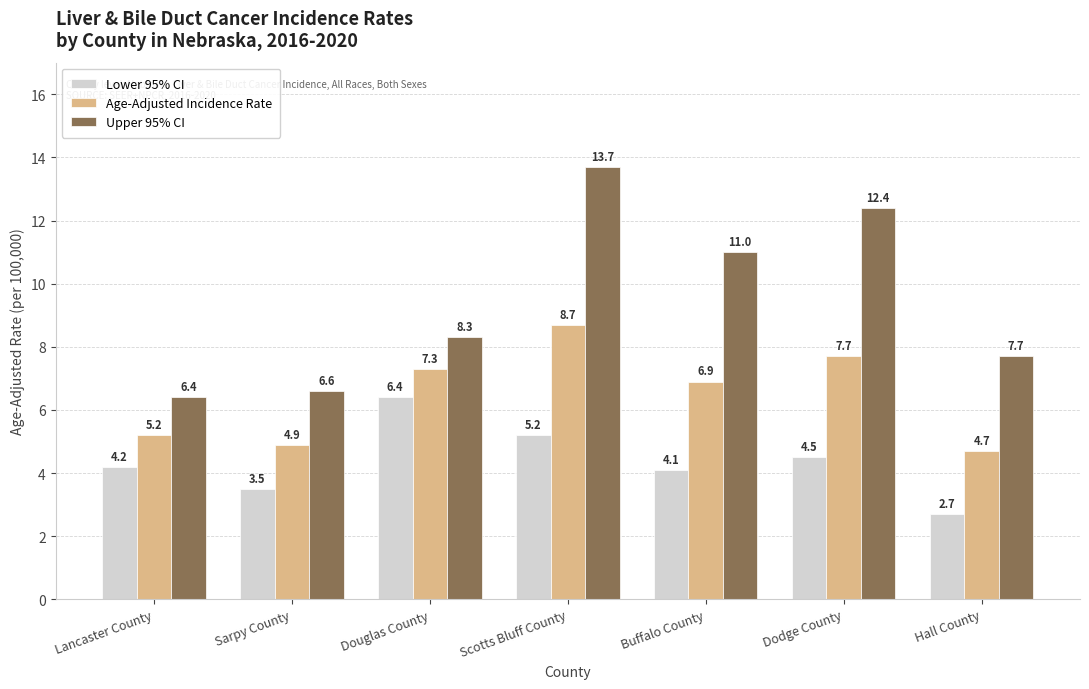

What is the approximate value of Lower 95% CI at Sarpy County?

3.5